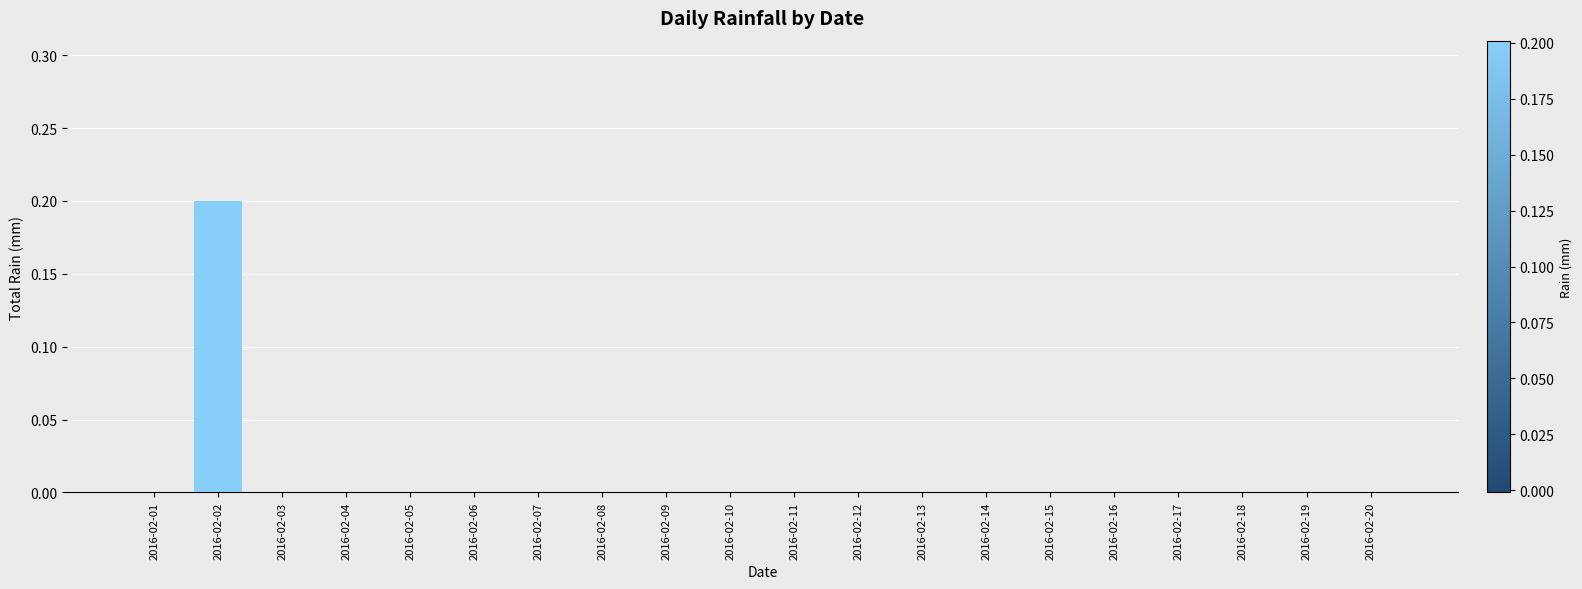

What is the change in value from 2016-02-01 to 2016-02-02?

+0.2